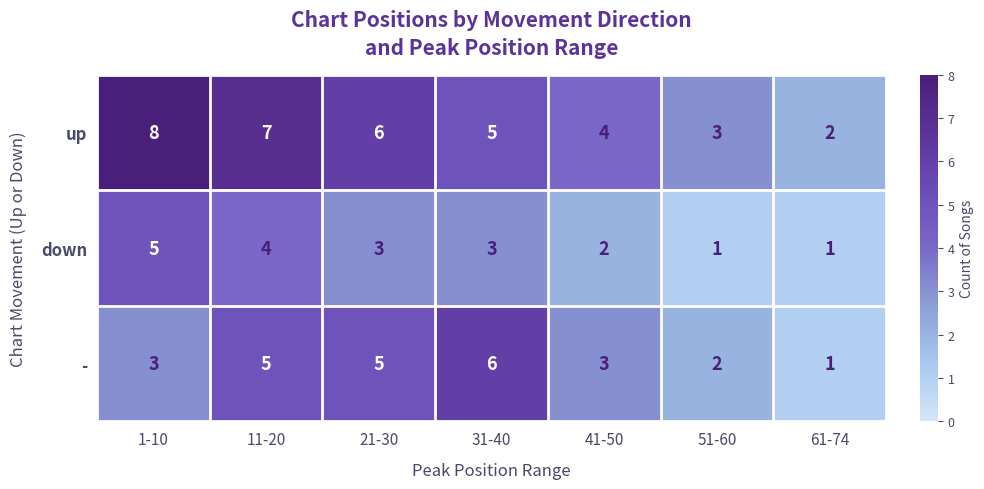

What is the difference between the second highest and second lowest values in the down series?

3